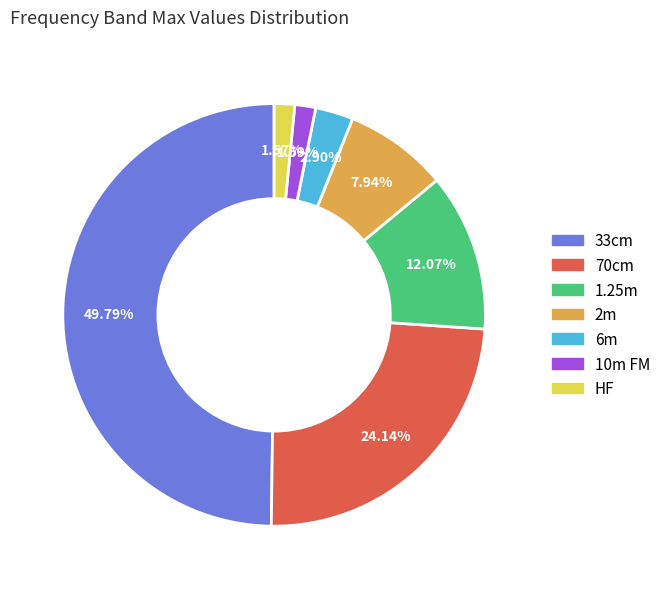

True or false: 1.25m accounts for 12% of the total.

True